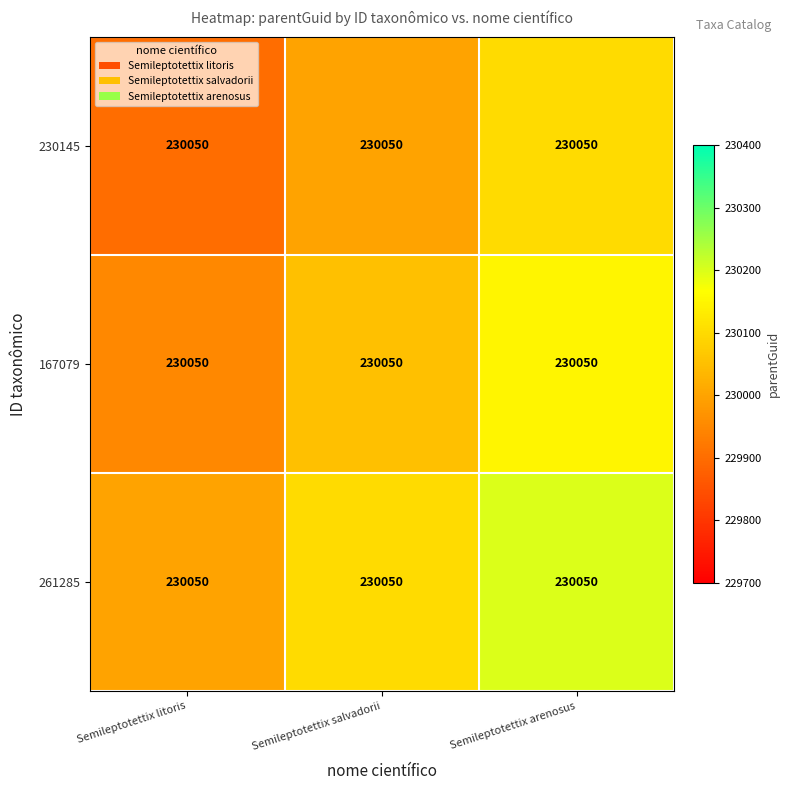

At Semileptotettix salvadorii, list the series in order from smallest to largest.

230145, 167079, 261285